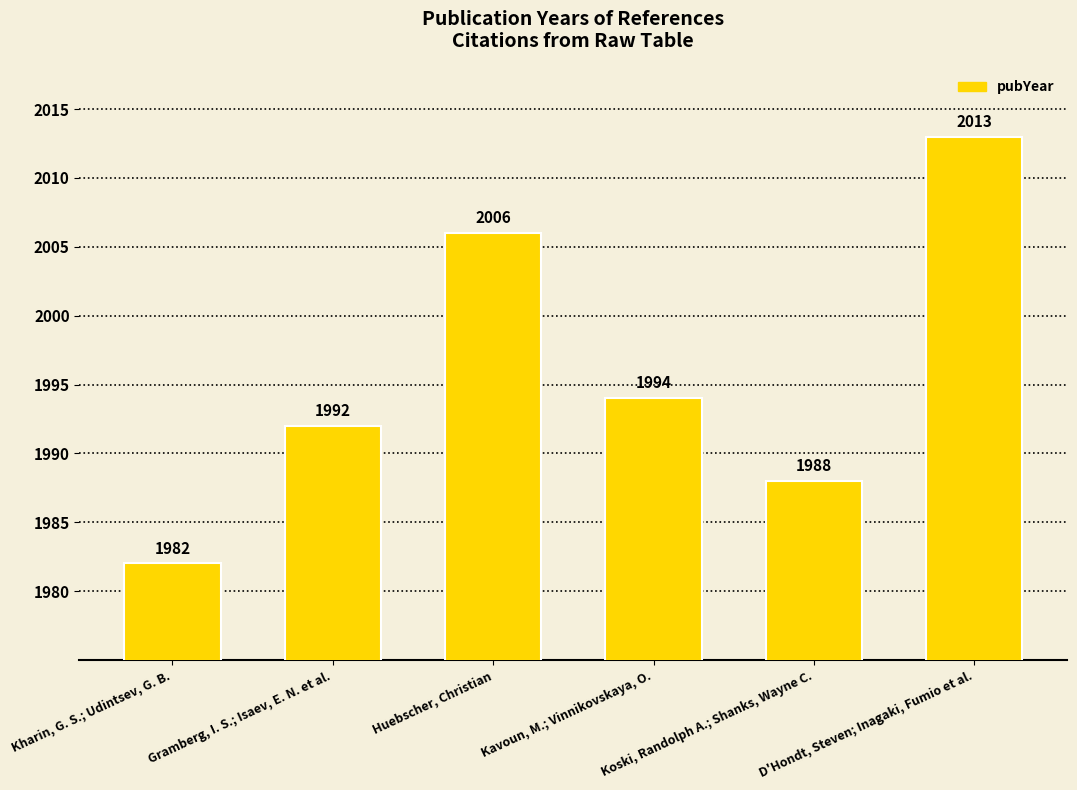

Reading left to right, list all the values displayed in this chart.

1982	1992	2006	1994	1988	2013